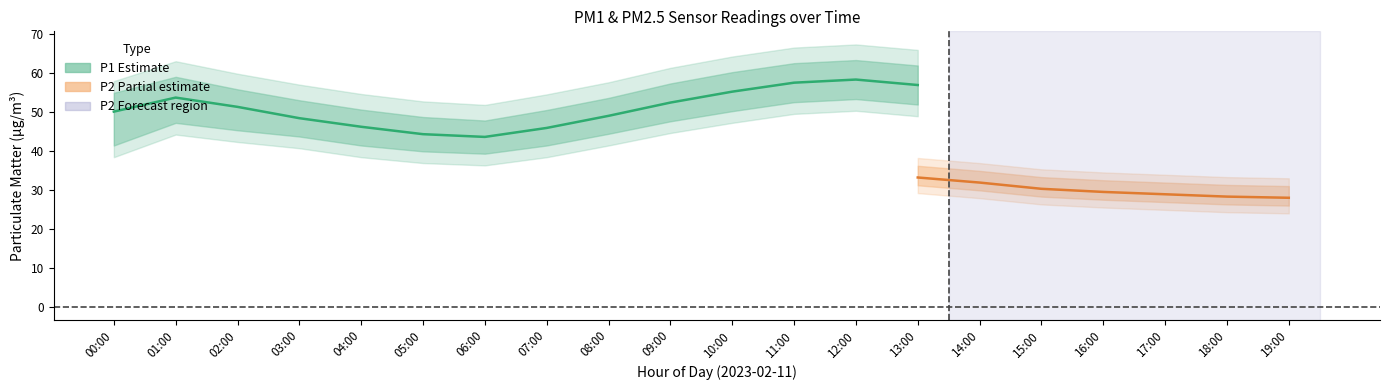

List the series in order of their overall mean, highest first.

P1, P2